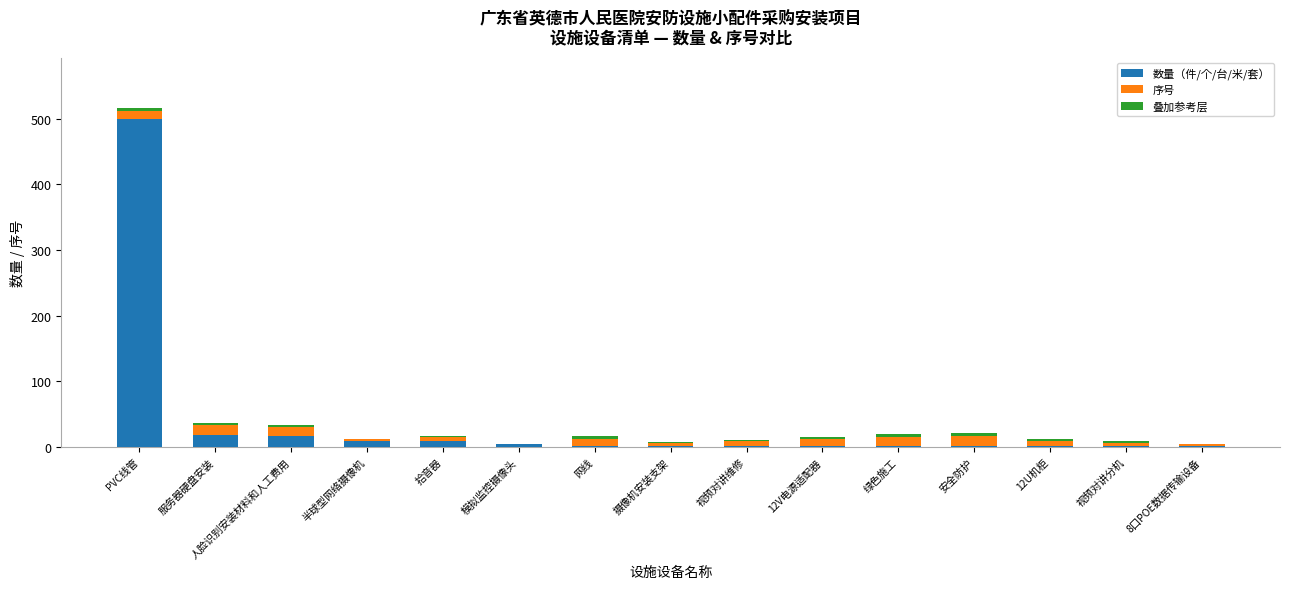

What is the highest value of the 数量（件/个/台/米/套） series?

500.0